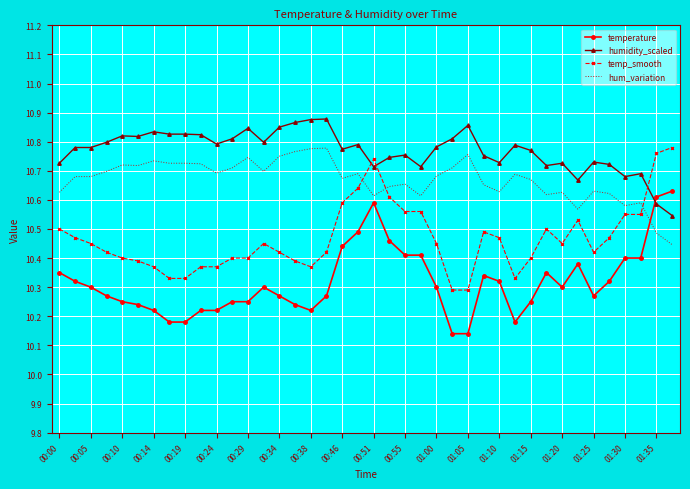

What is the difference between the maximum and minimum values in the temp_smooth series?

0.5